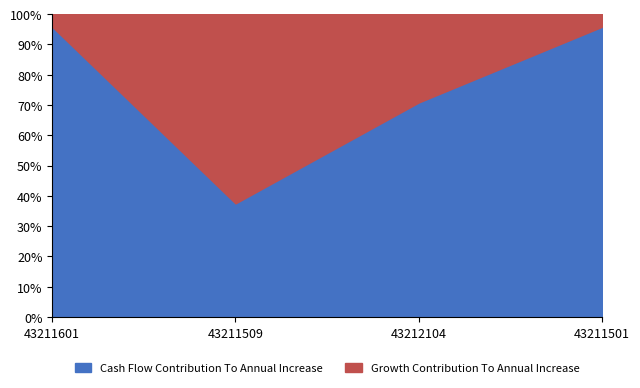

What is the smallest value displayed?

37.5